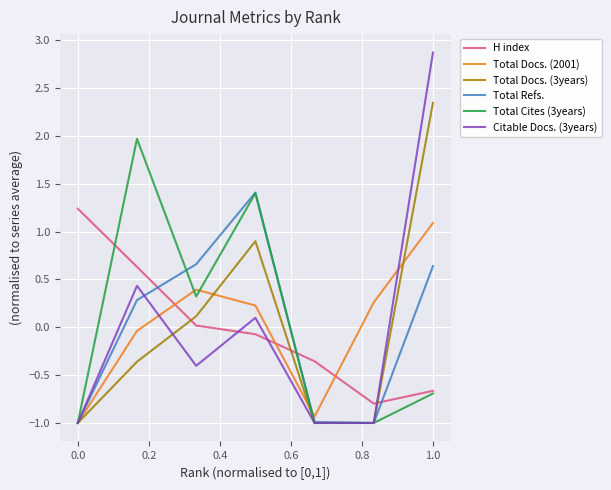

What are all the series names shown in the legend?

H index, Total Docs. (2001), Total Docs. (3years), Total Refs., Total Cites (3years), Citable Docs. (3years)